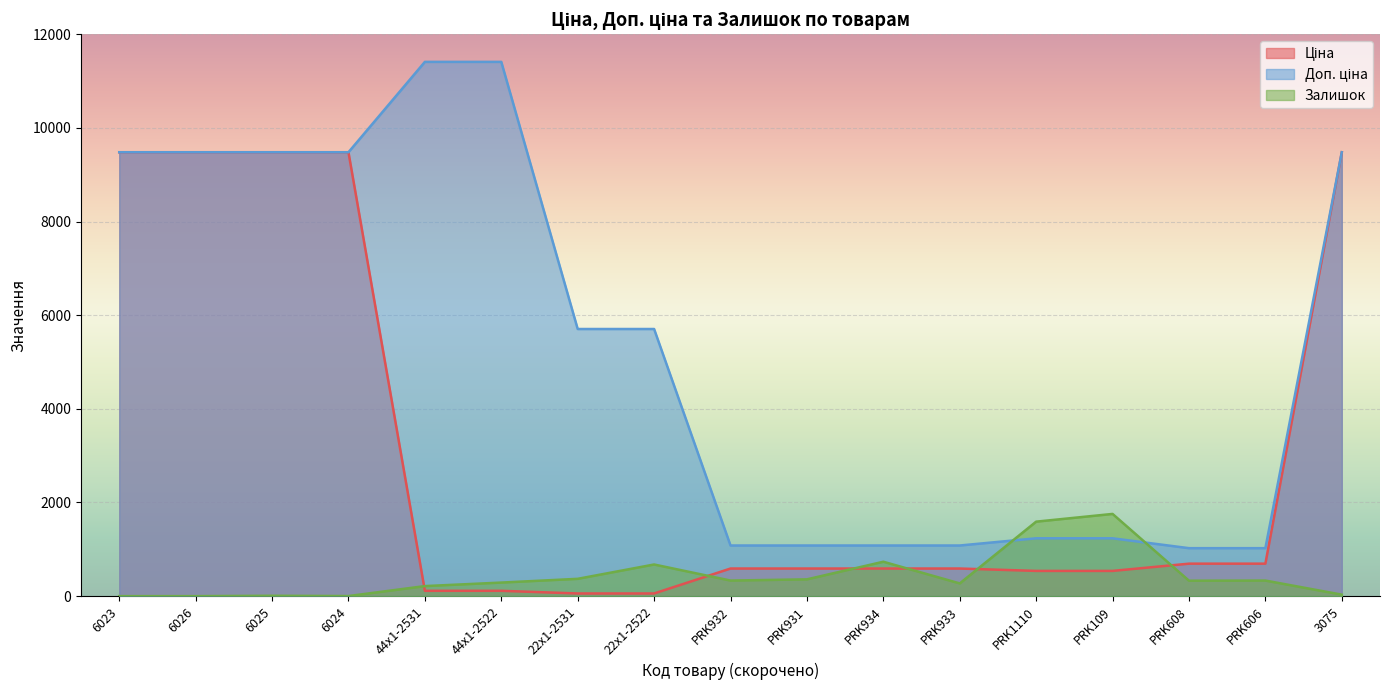

Rank the series by their maximum value, from lowest to highest.

Залишок, Ціна, Доп. ціна